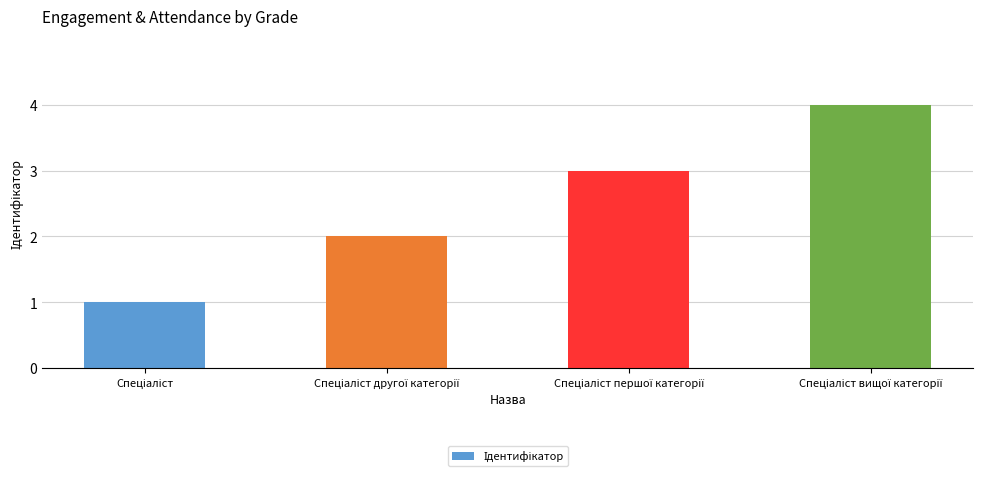

What is the sum of all values?

10